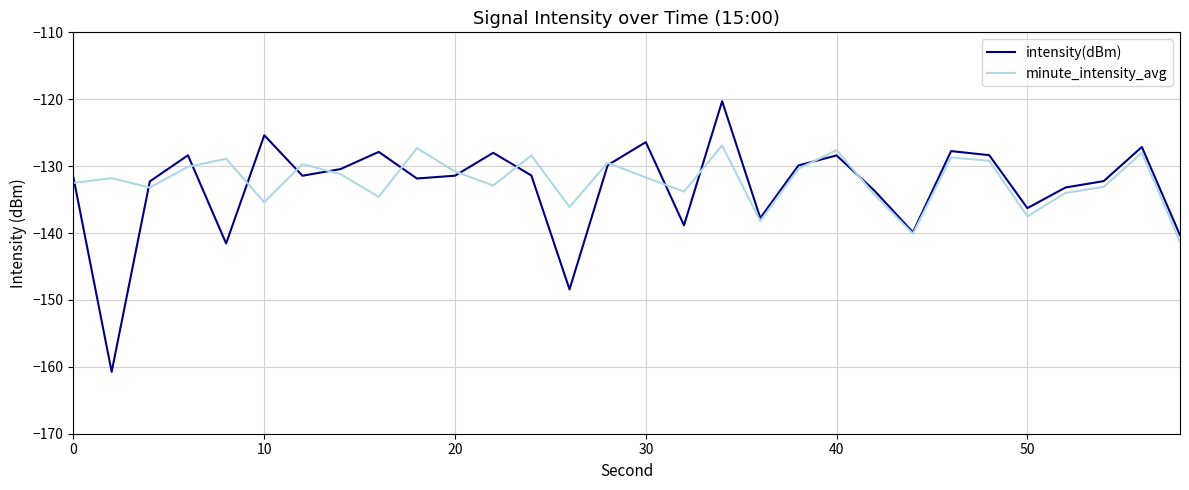

List the series in order of their peak value, lowest first.

minute_intensity_avg, intensity(dBm)